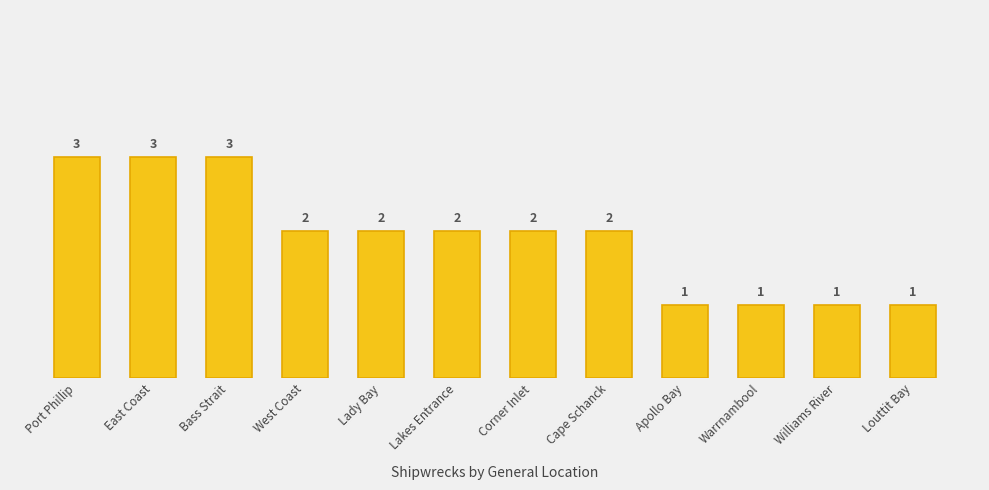

What is the maximum value shown in the chart?

3